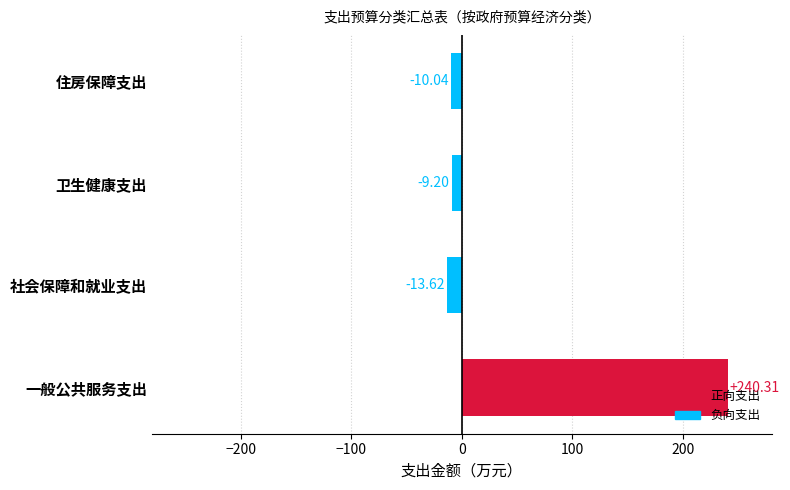

How many values are above zero?

1